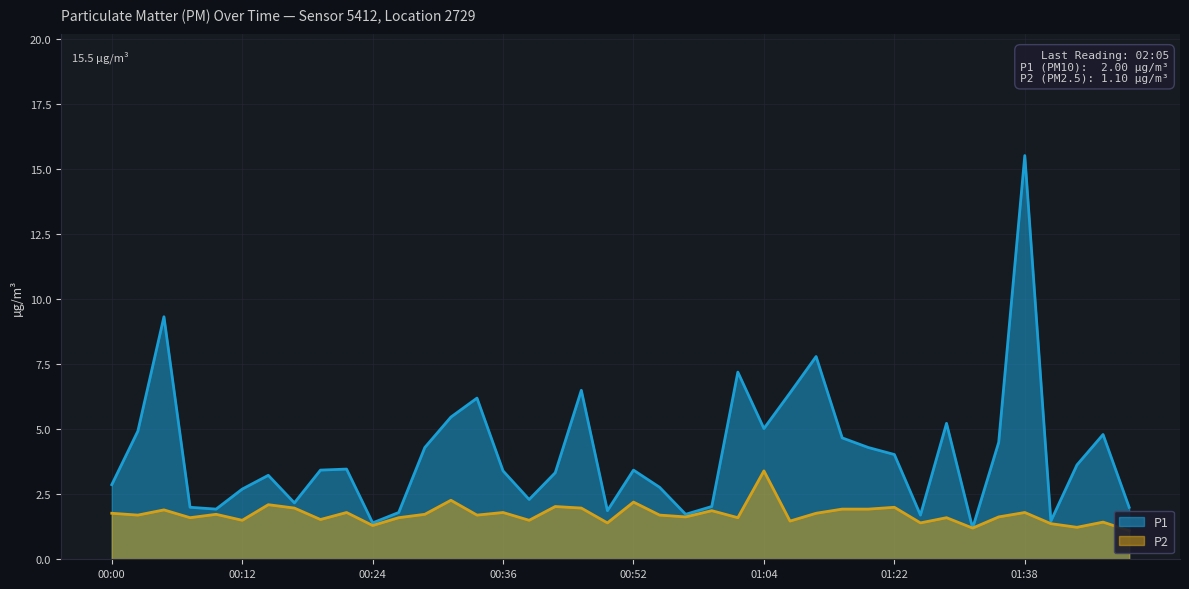

What is the value of the P1 point at the 3rd from the left?

9.3